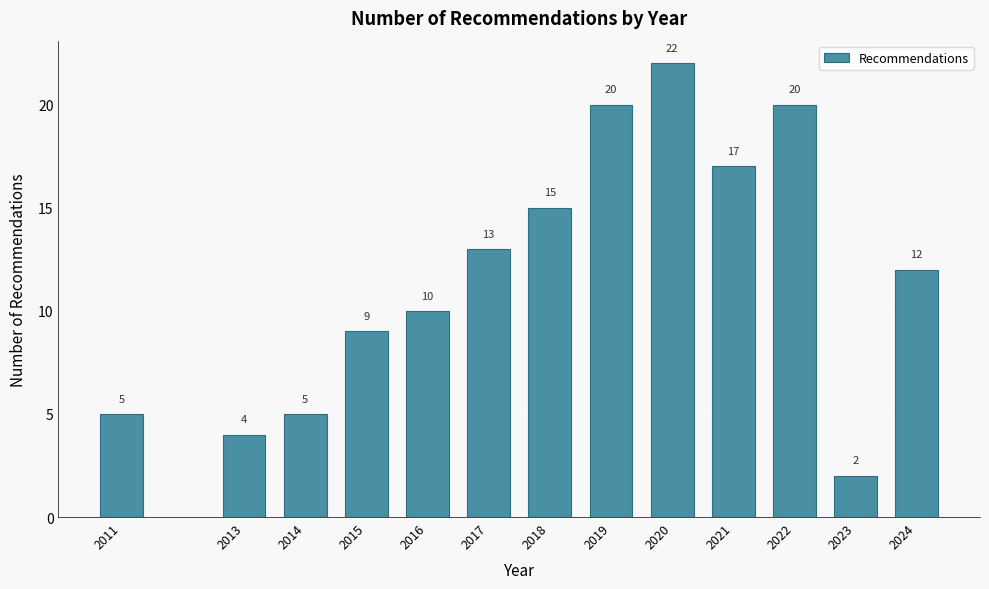

Reading left to right, extract all data points from this chart.

5	4	5	9	10	13	15	20	22	17	20	2	12